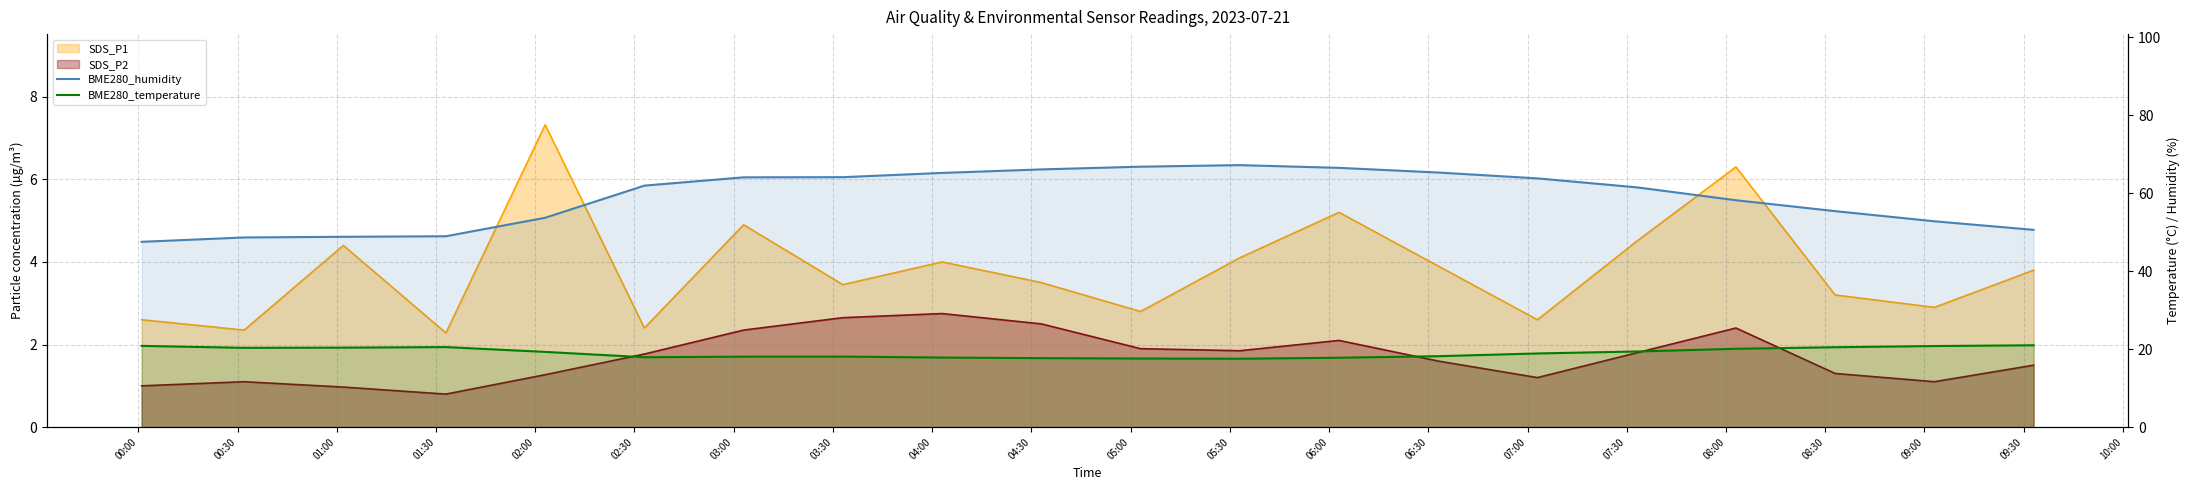

What is the sum of all BME280_humidity values?

1177.2